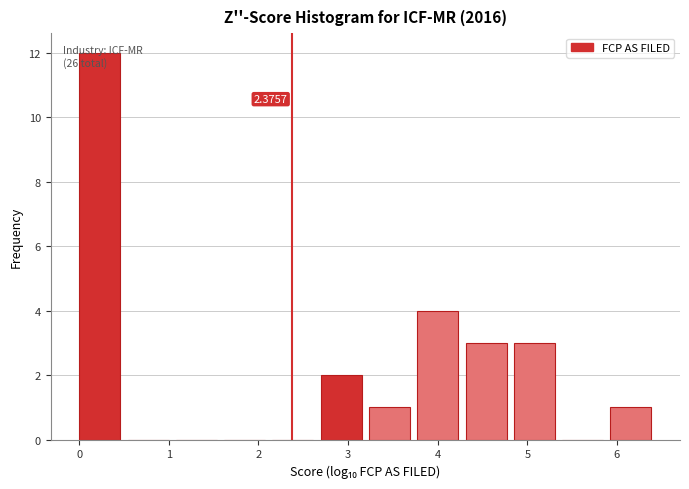

Over which range of the x-axis is the bar tallest?

0.0 to 0.5